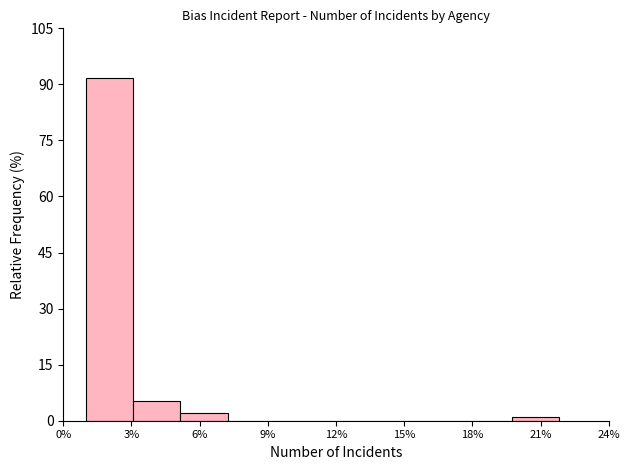

Which range on the x-axis has the tallest bar?

1.0 to 3.1